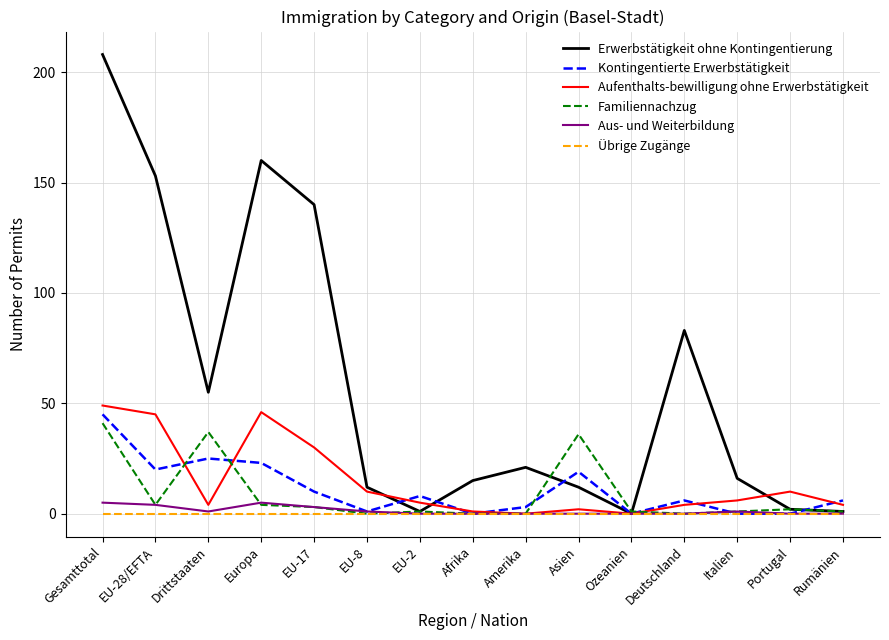

Between Deutschland and Rumänien, which series saw the biggest shift?

Erwerbstätigkeit ohne Kontingentierung